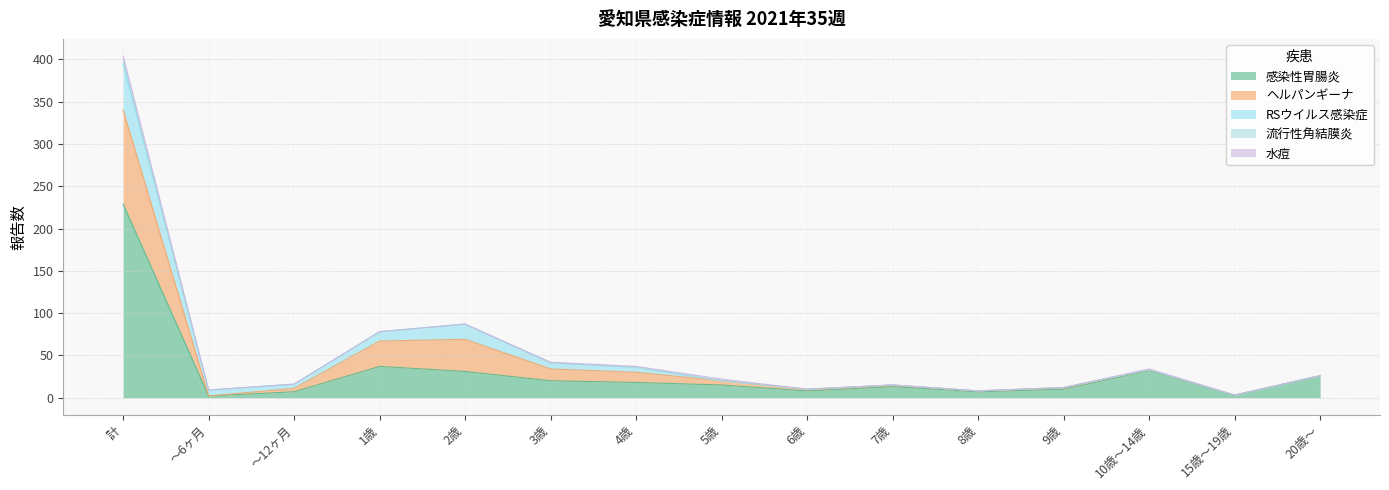

Reading left to right, list all the values displayed in this chart.

感染性胃腸炎: 229	2	7	37	31	20	18	15	8	13	7	10	32	3	26
ヘルパンギーナ: 111	0	4	30	38	14	12	5	2	2	1	2	1	0	0
RSウイルス感染症: 54	7	5	11	18	7	6	0	0	0	0	0	0	0	0
流行性角結膜炎: 5	0	0	0	0	0	0	0	0	0	0	0	0	0	0
水痘: 5	0	0	0	0	1	1	2	0	0	0	0	1	0	0